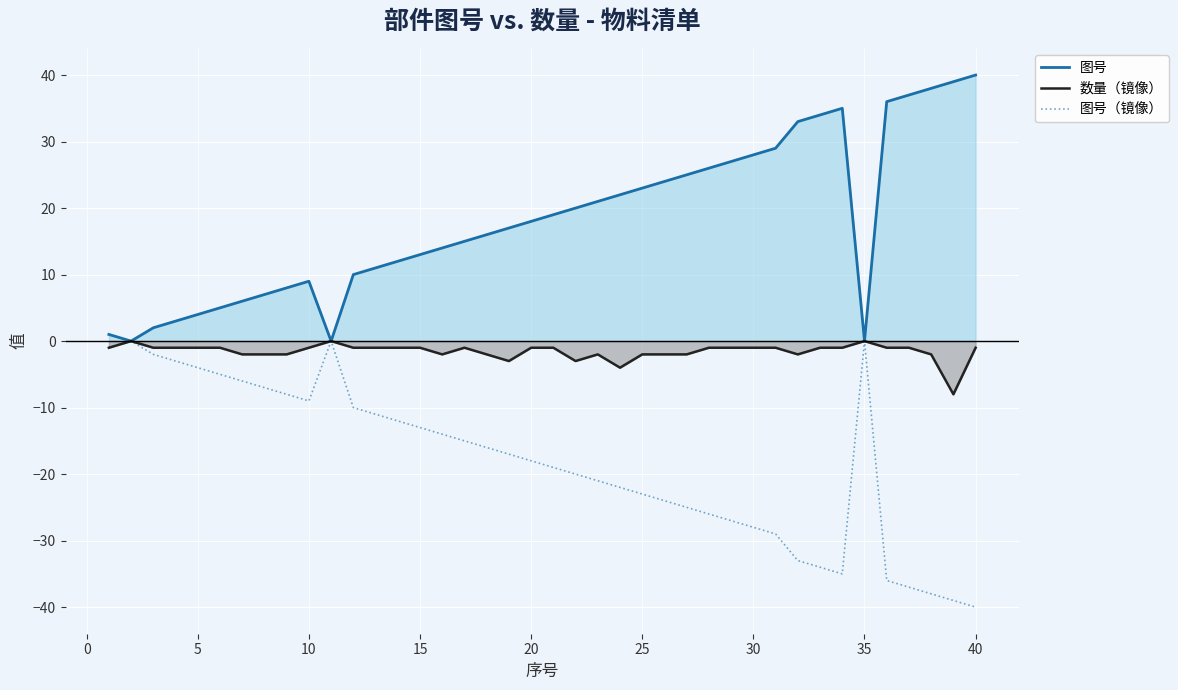

Is it true that 图号（镜像） equals -13 at 15?

True